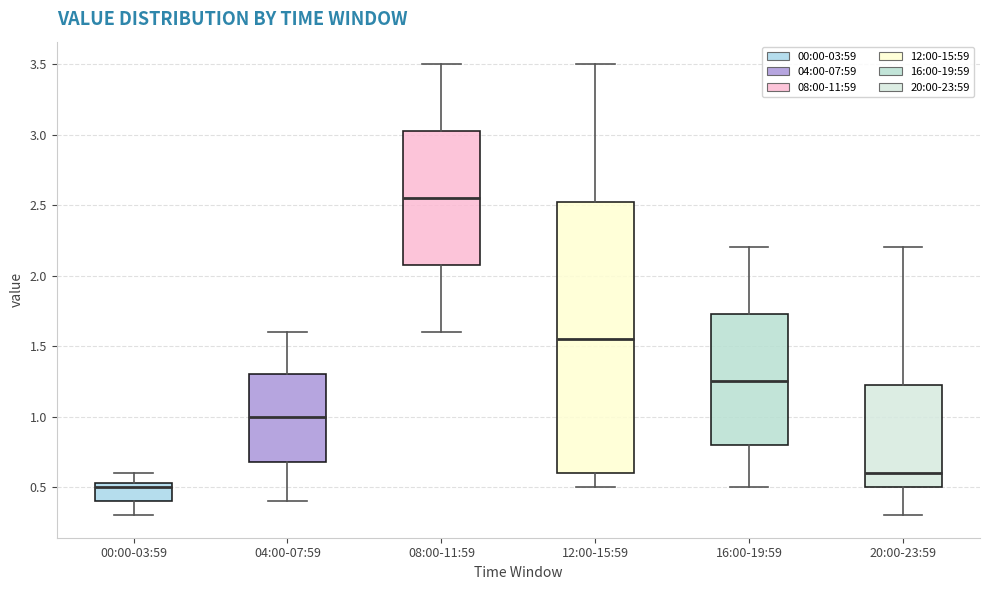

Where does the upper whisker of the box for 08:00-11:59 end on the y-axis? The values are not printed on the chart, so give them approximately, as read against the axis.

3.50